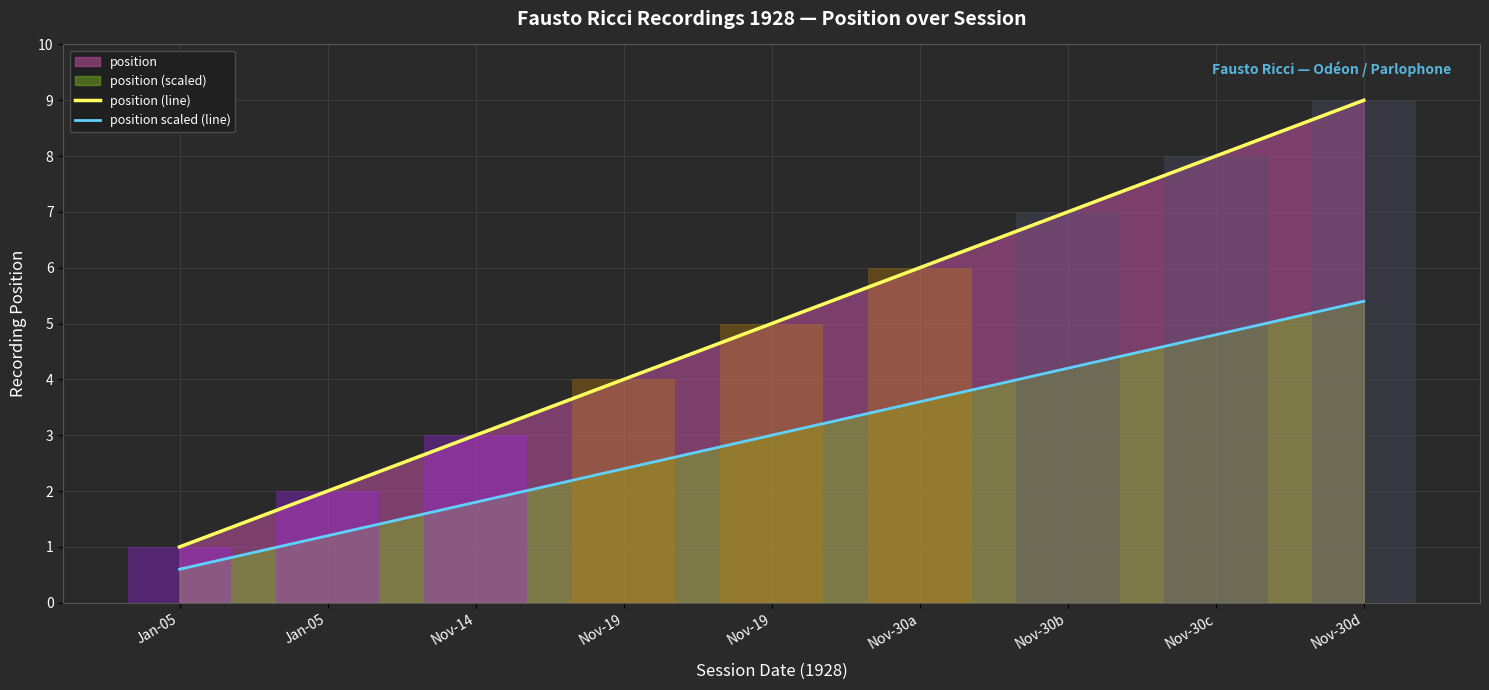

What value does the position (line) series have at Nov-30b?

7.0